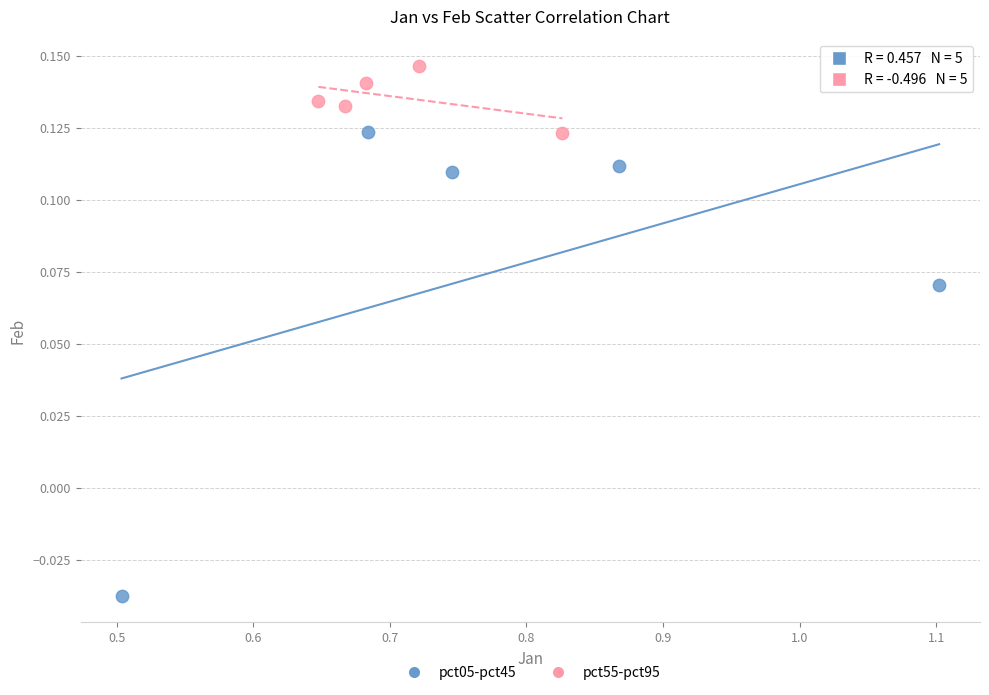

What are all the series names shown in the legend?

pct05-pct45, pct55-pct95